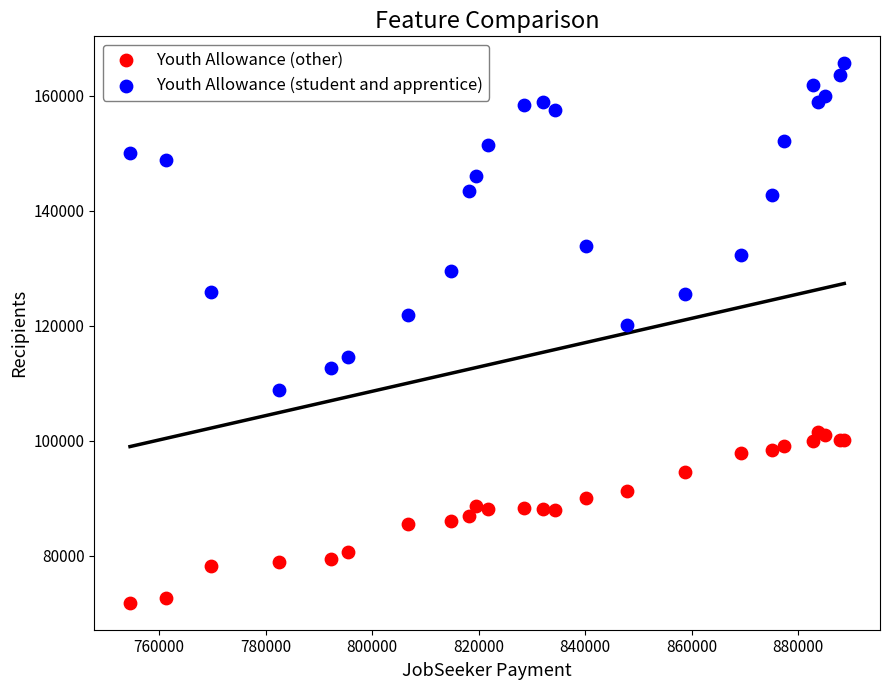

In the Youth Allowance (student and apprentice) series, what Y value is closest to 137242?

133860